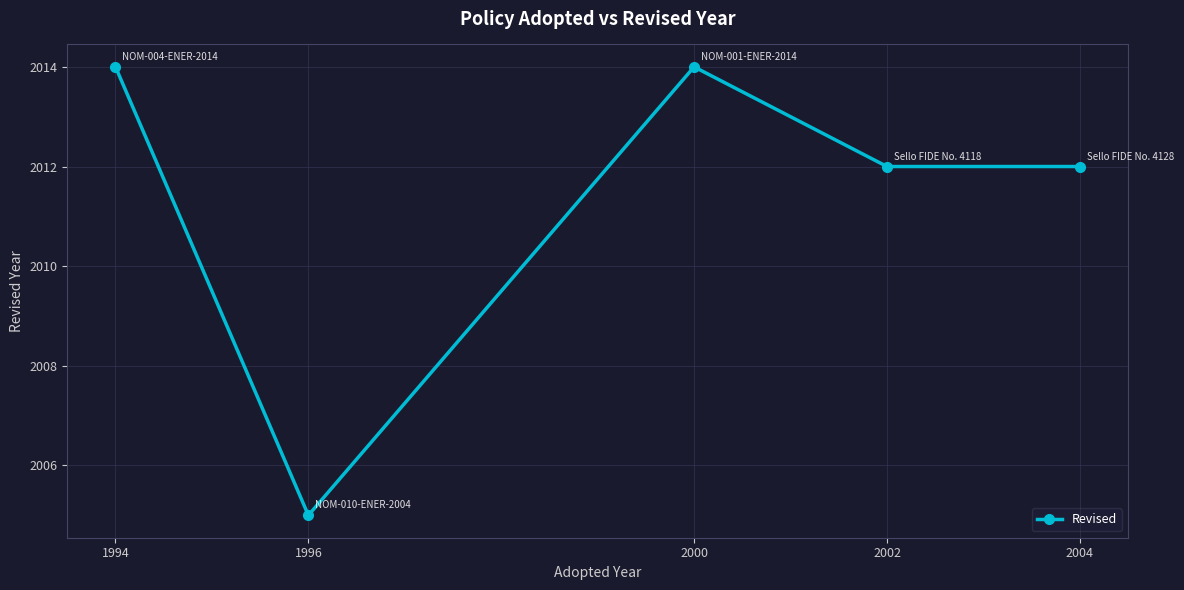

Is it true that the value at 2000 is 2619?

False